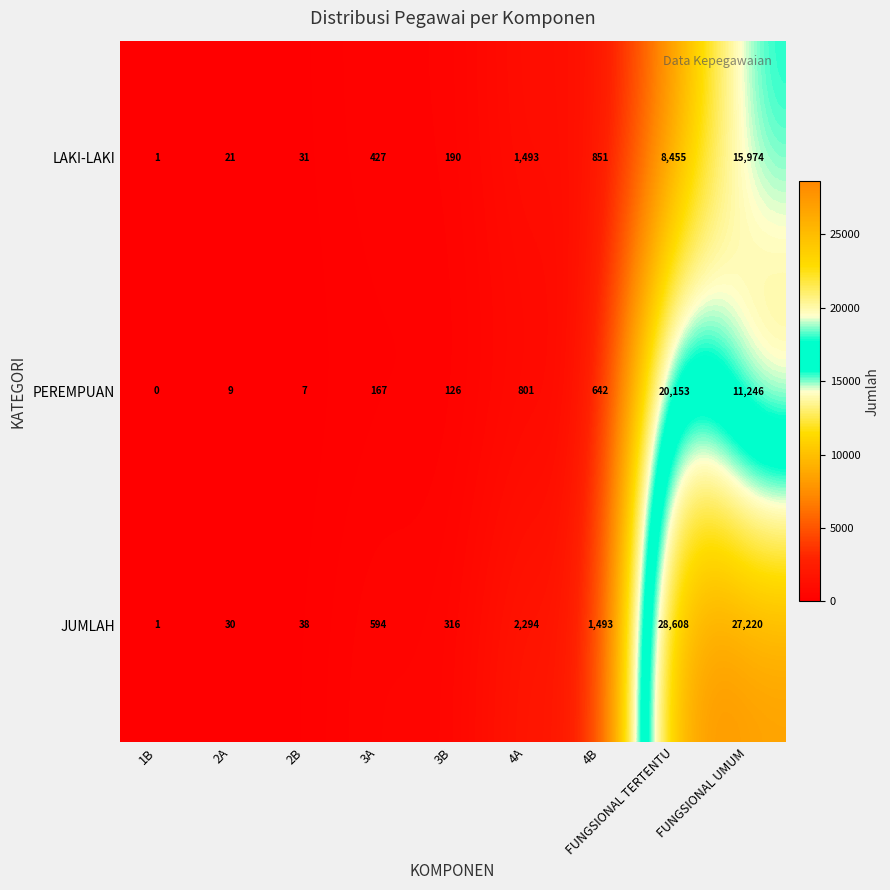

What is the sum of all JUMLAH values?

60594